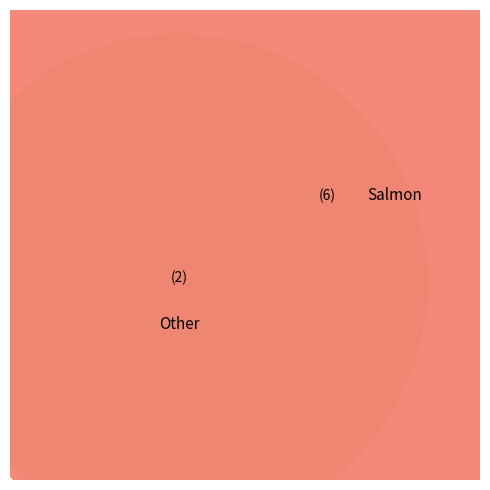

Is it true that Afrique is 22% of the pie?

False